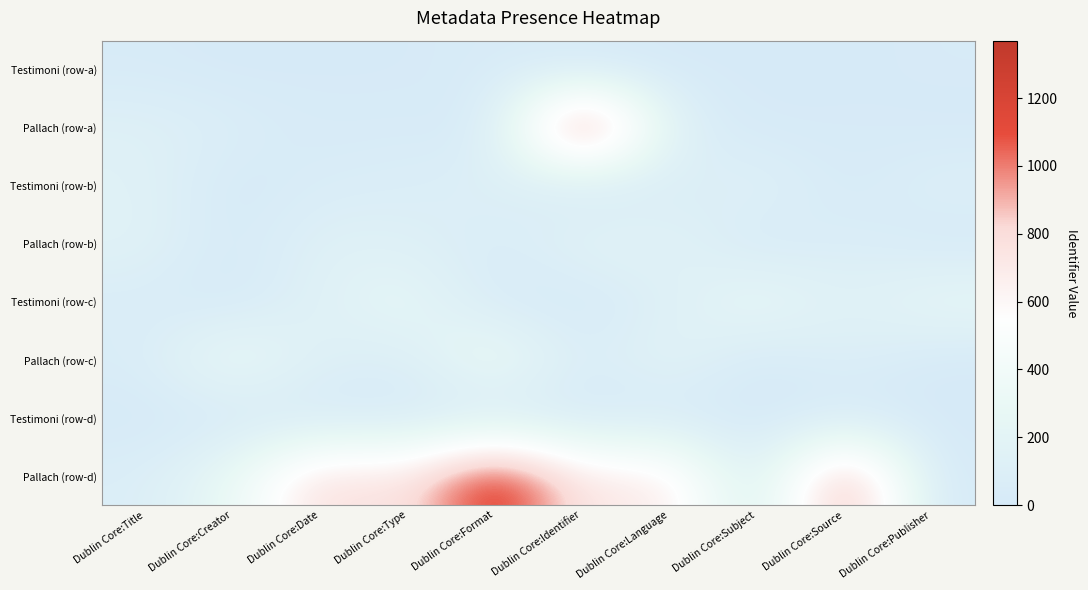

List the series in order of their peak value, highest first.

Pallach (row-a), Pallach (row-d), Pallach (row-c), Testimoni (row-c), Pallach (row-b), Testimoni (row-b), Testimoni (row-a), Testimoni (row-d)